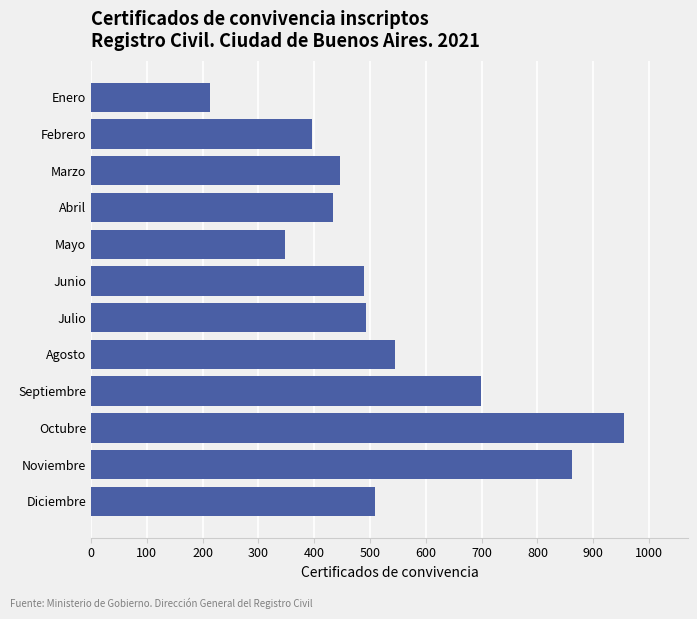

What is the average value?

532